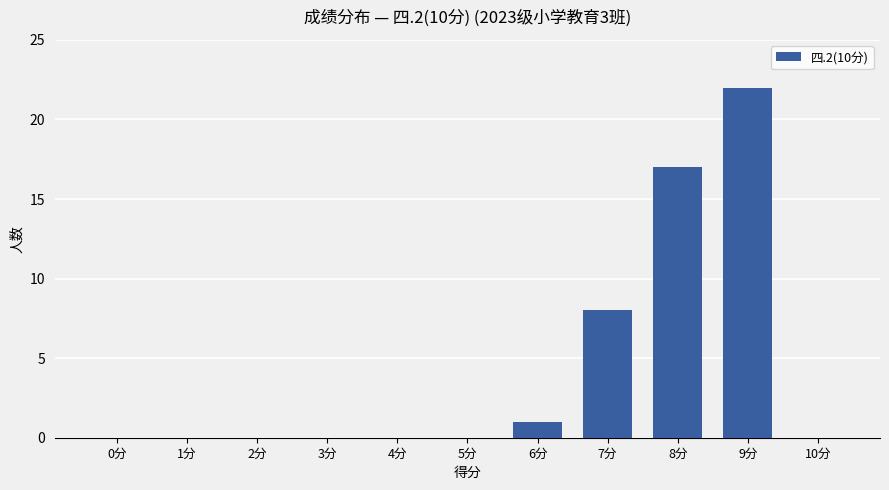

At which category does the chart reach its peak across all series?

9分